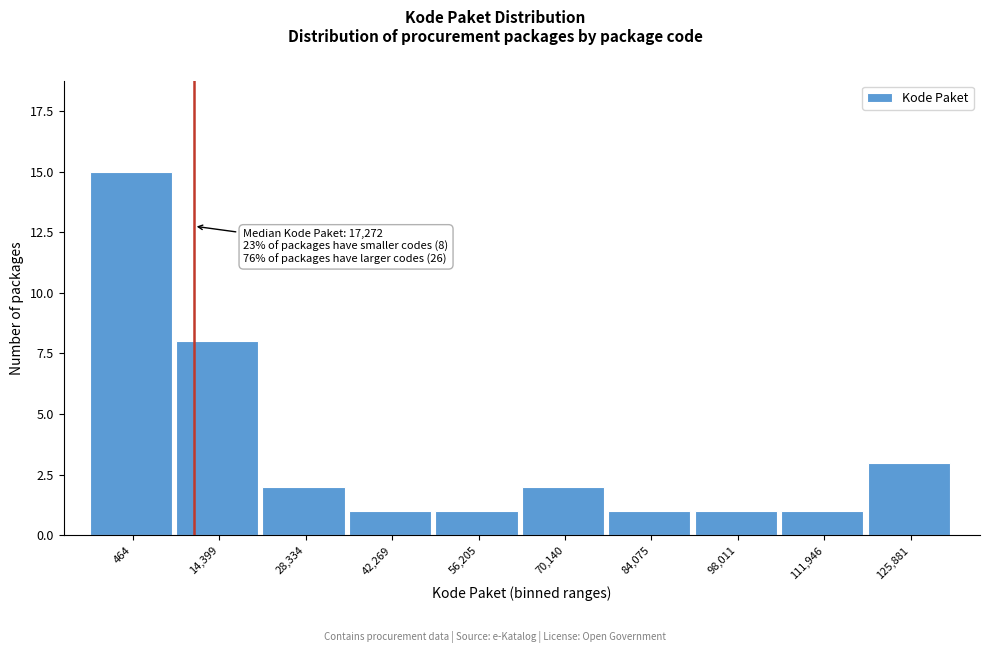

Reading left to right, extract all data points from this chart.

464=15	14,399=8	28,334=2	42,269=1	56,205=1	70,140=2	84,075=1	98,011=1	111,946=1	125,881=3